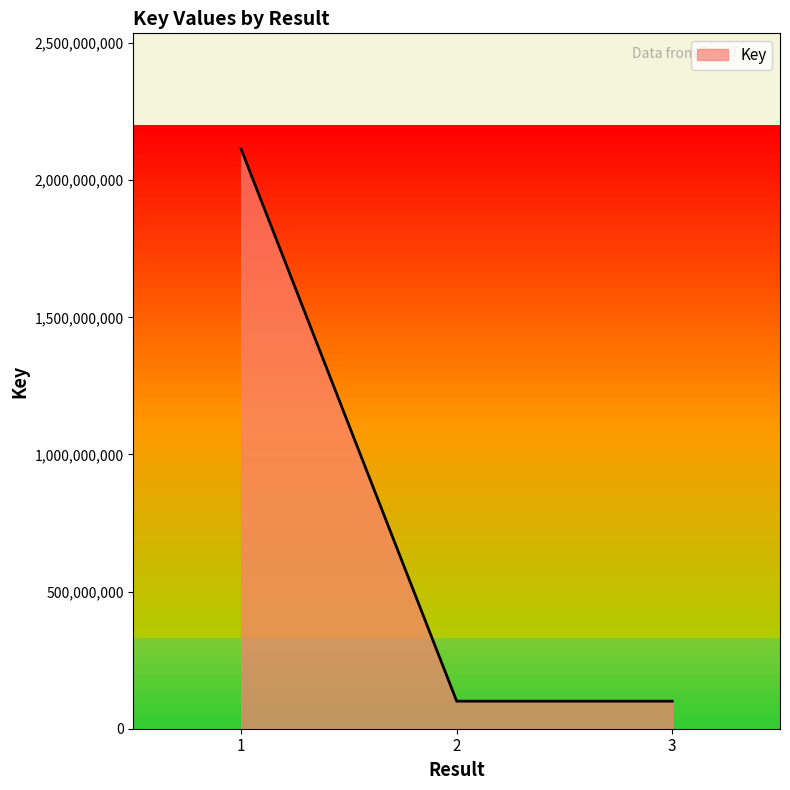

What is the ratio of the value at 1 to the value at 2?

21.0